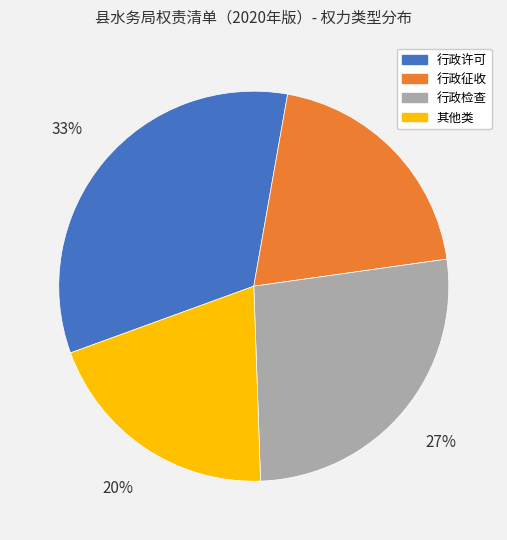

Combined, do 行政许可 and 行政检查 account for over 50%?

Yes